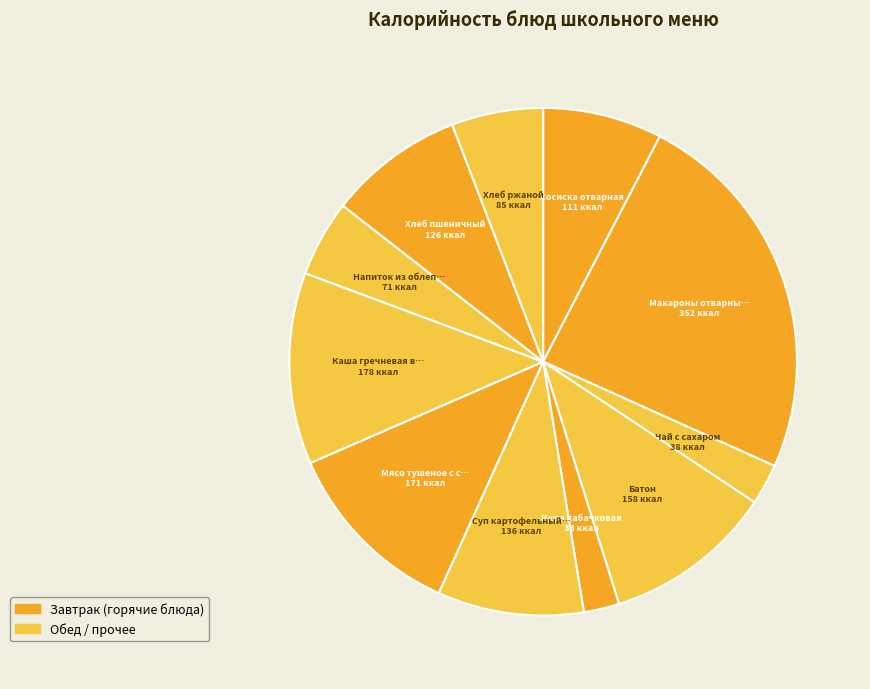

How many segments does this pie chart have?

11